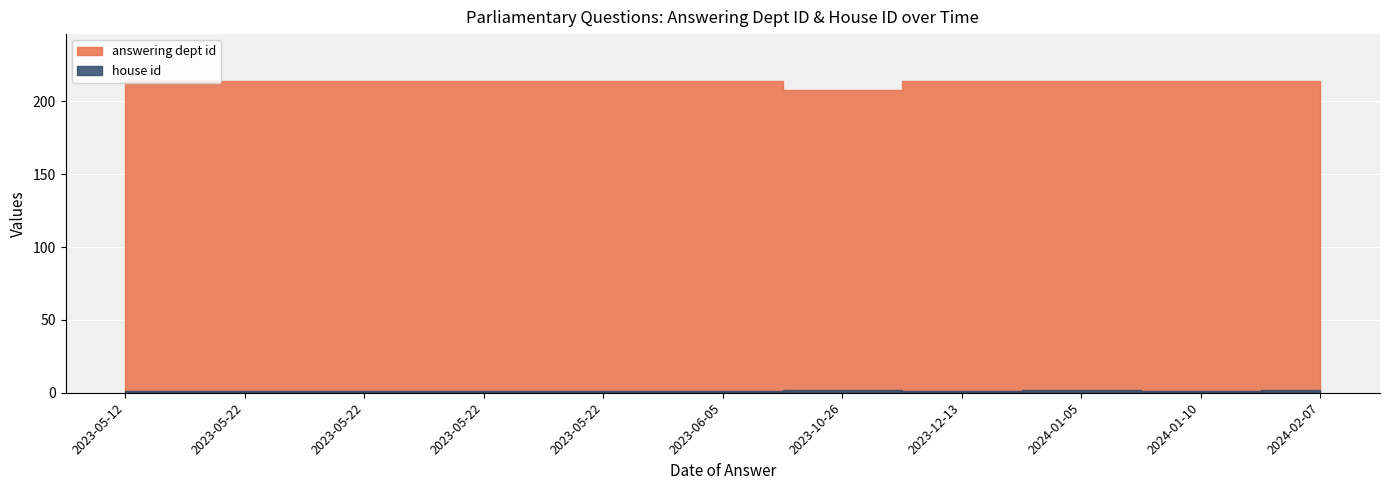

True or false: answering dept id and house id intersect in this chart.

False